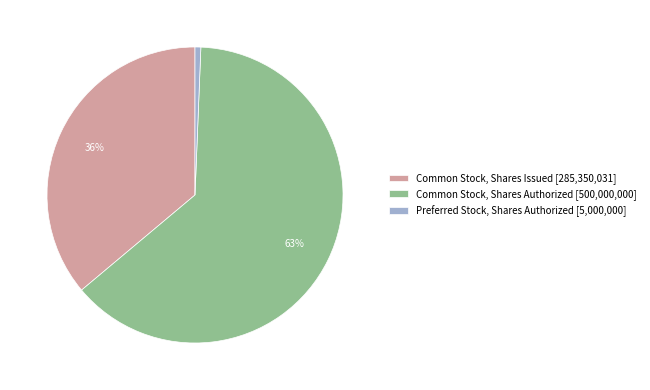

Do Common Stock, Shares Authorized [500,000,000] and Preferred Stock, Shares Authorized [5,000,000] together represent more than half of the pie?

Yes